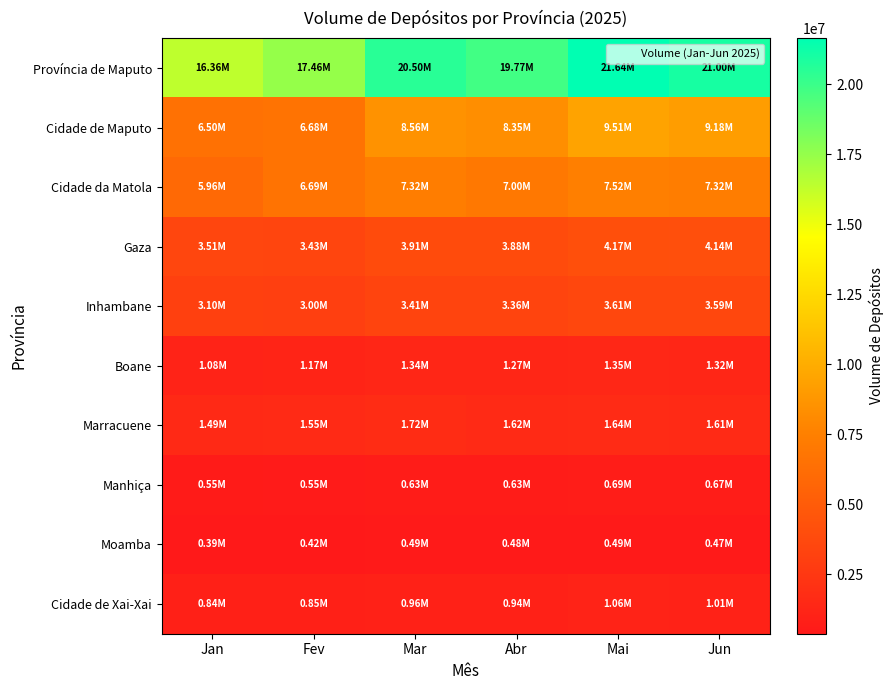

Which series has the largest total across all categories?

Província de Maputo